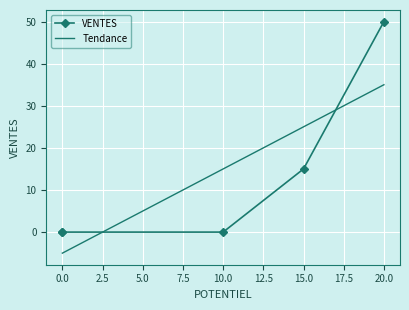

Which has a higher value, 10 or 0?

10